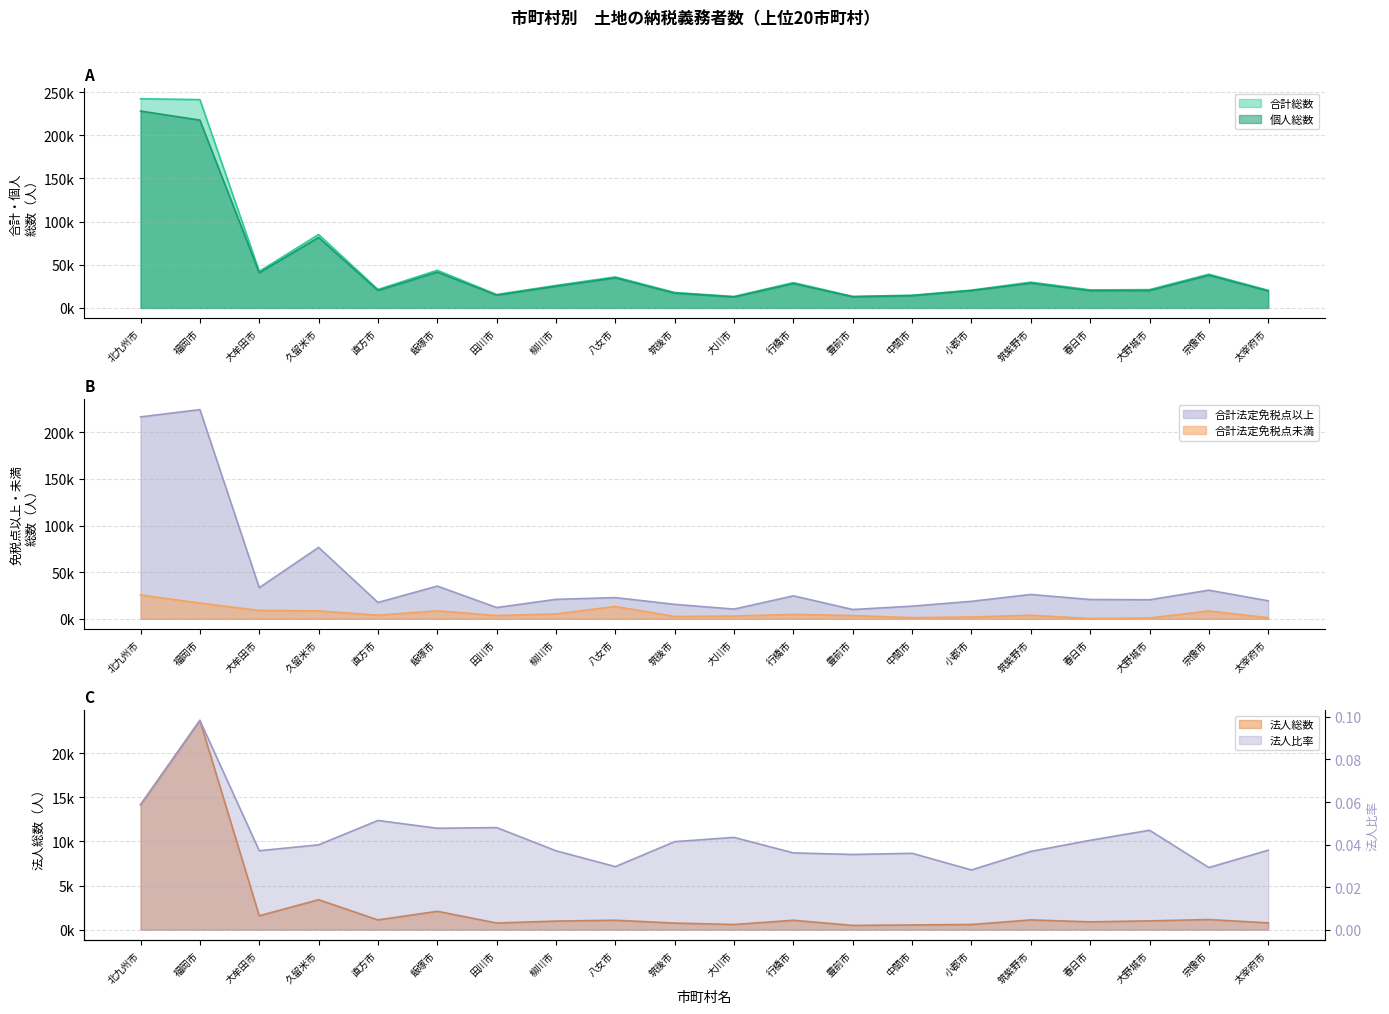

How many data points in 法人総数 are above 1060?

9